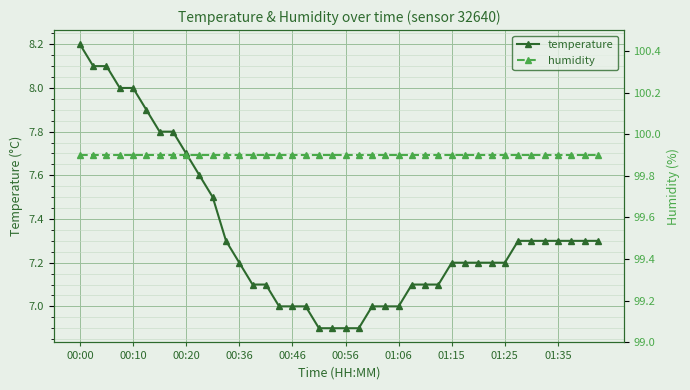

Is it true that humidity equals 99.9 at 26?

True